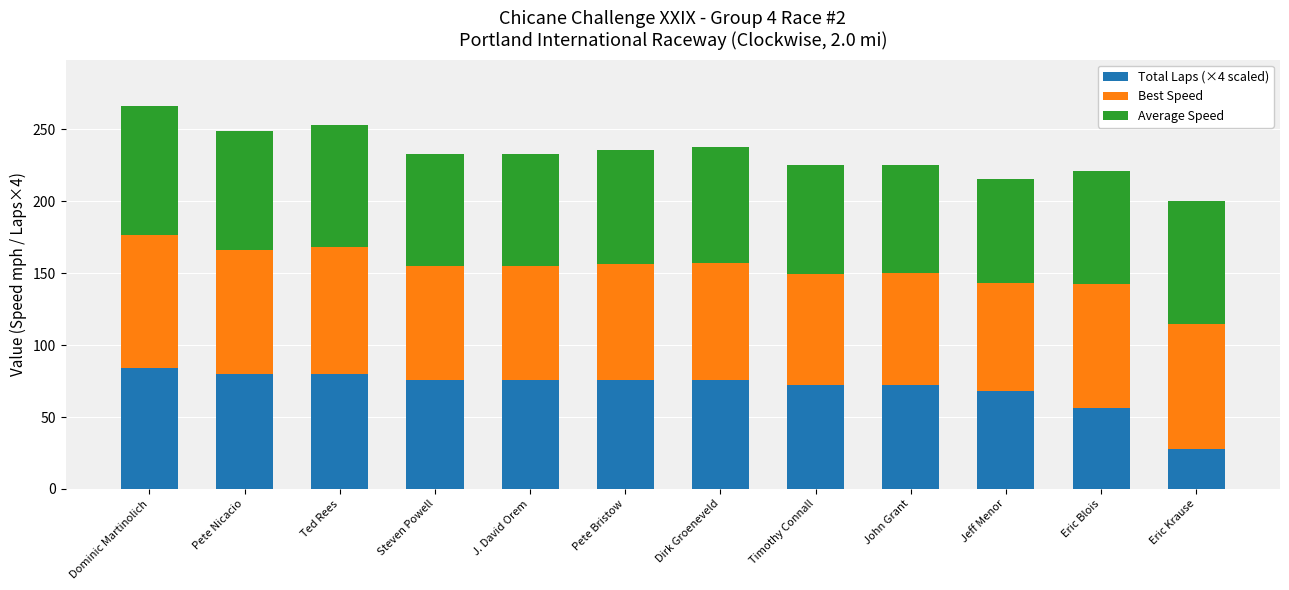

What is the total value across all series at Timothy Connall?

225.1